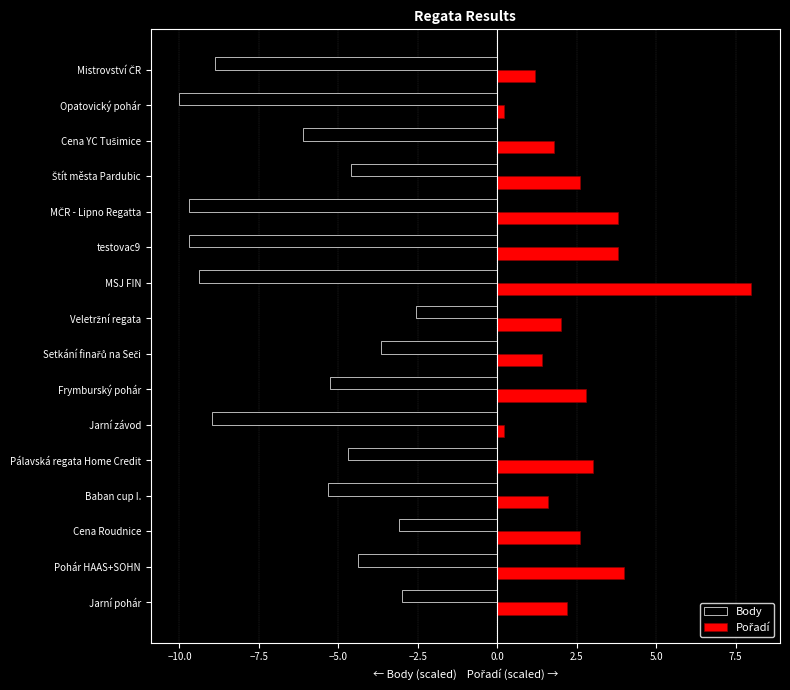

What is the average value of the Body series?

-6.2